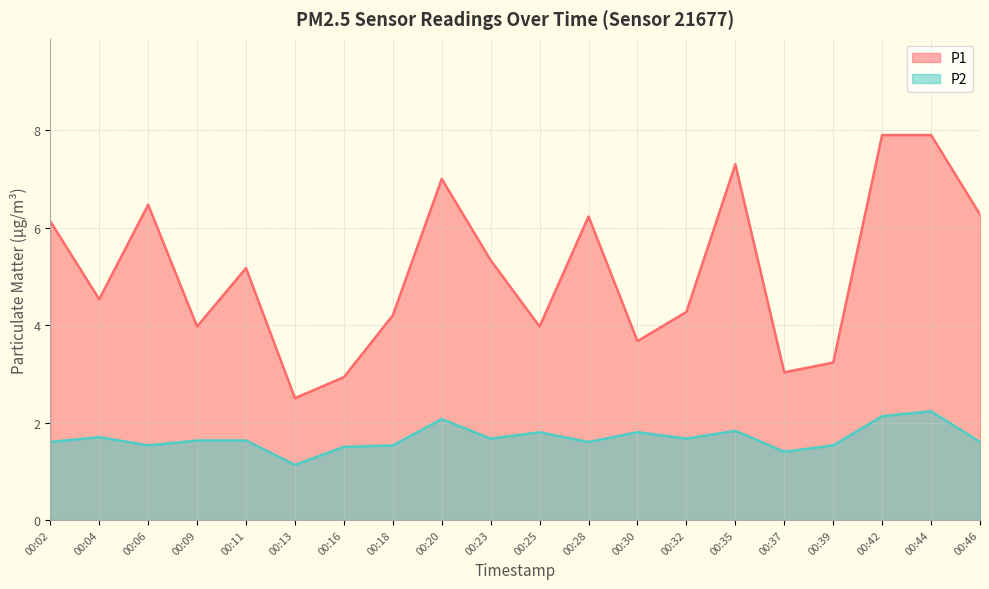

How many series are shown in this chart?

2